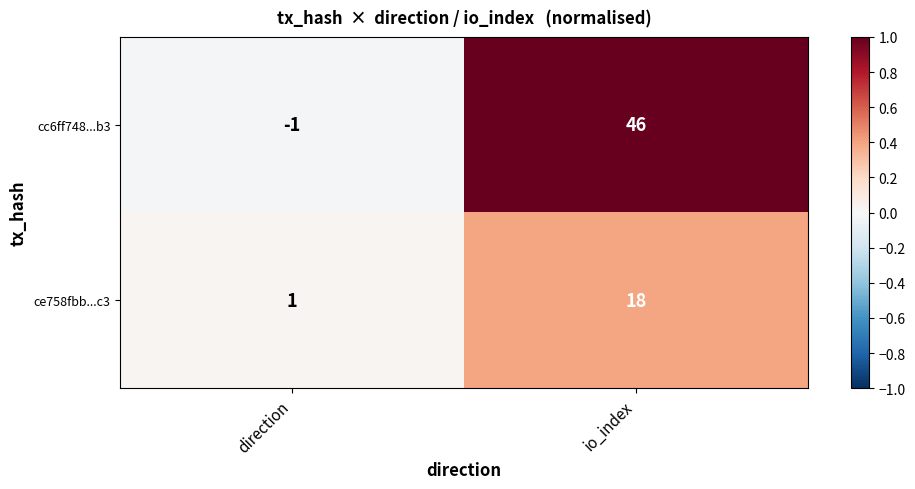

Reading left to right, extract all data points from this chart.

cc6ff748...b3: -1	46
ce758fbb...c3: 1	18